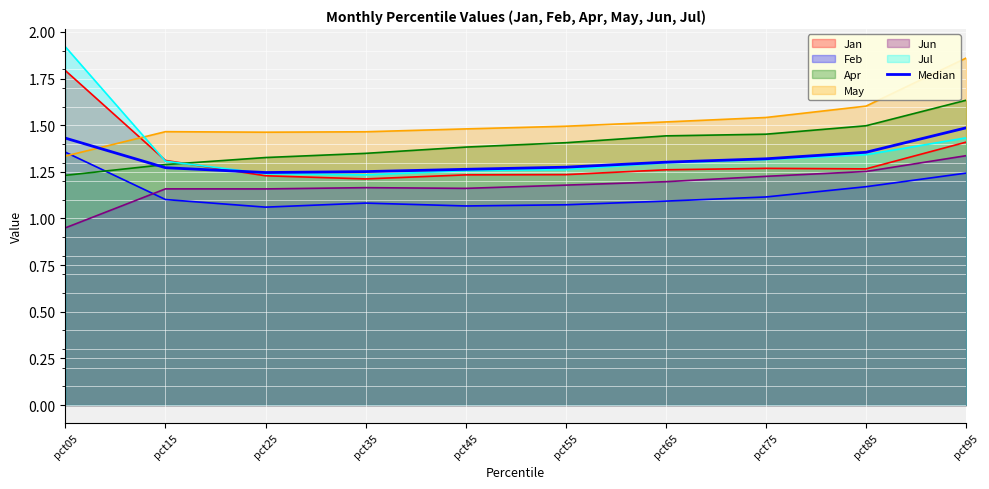

List the labels in order of value, smallest first.

pct25, pct35, pct45, pct15, pct55, pct65, pct75, pct85, pct05, pct95